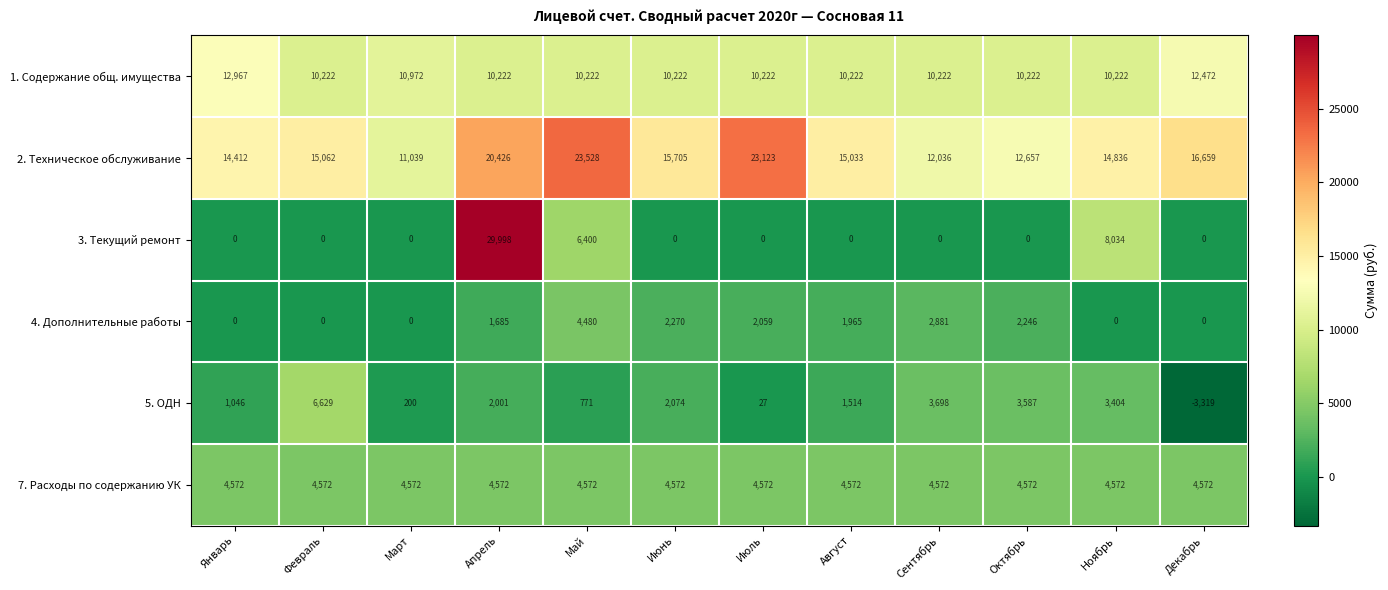

What is the difference between the highest and lowest values at Ноябрь?

14836